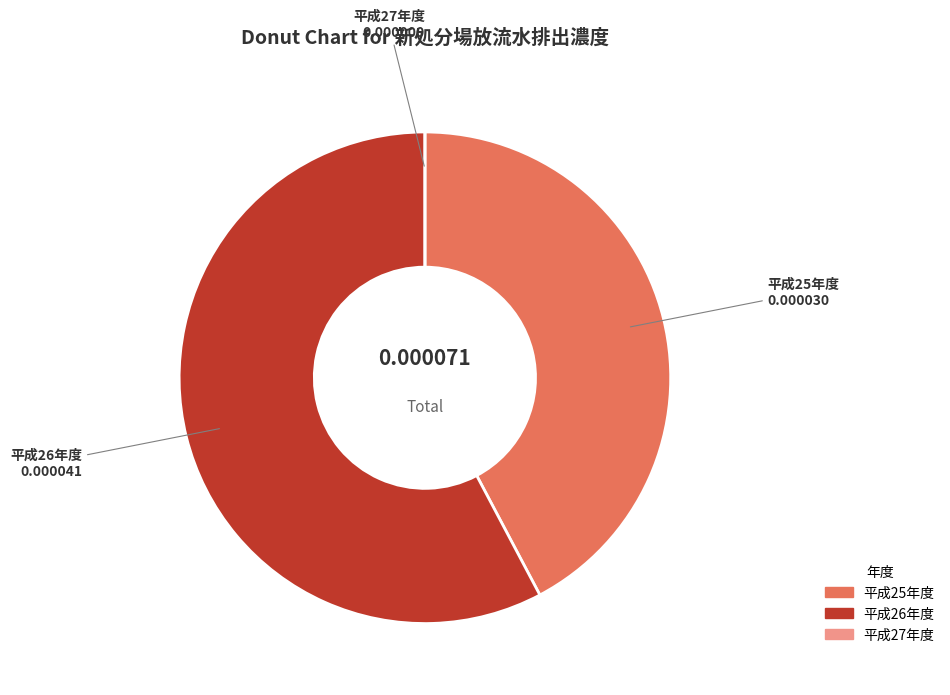

Do 平成25年度 and 平成26年度 together represent more than half of the pie?

Yes